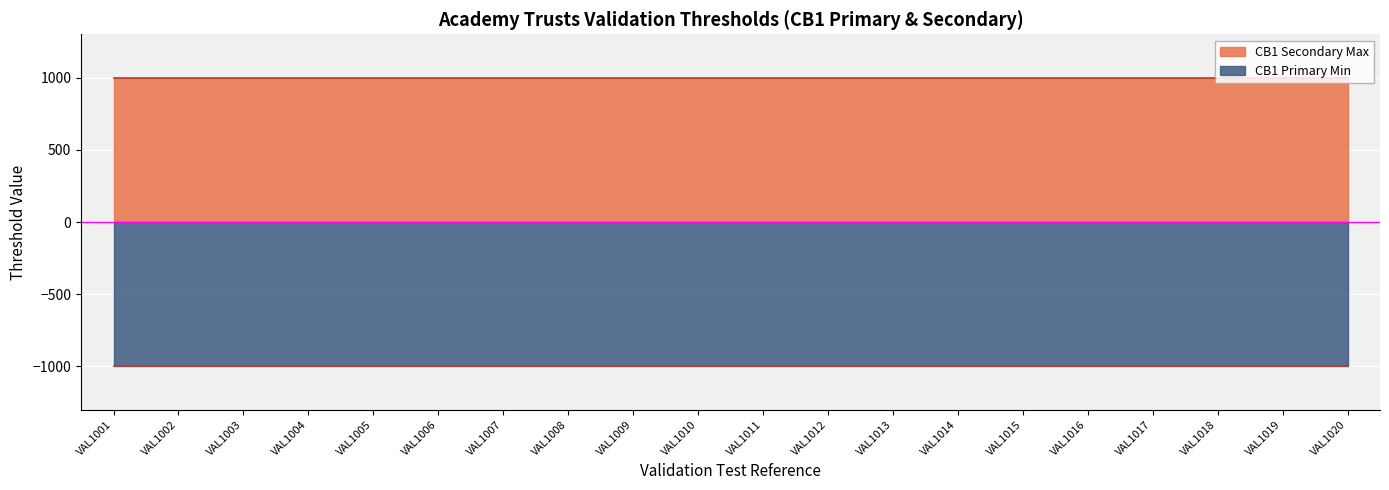

Rank the series by their maximum value, from lowest to highest.

CB1 Primary Min, CB1 Secondary Max